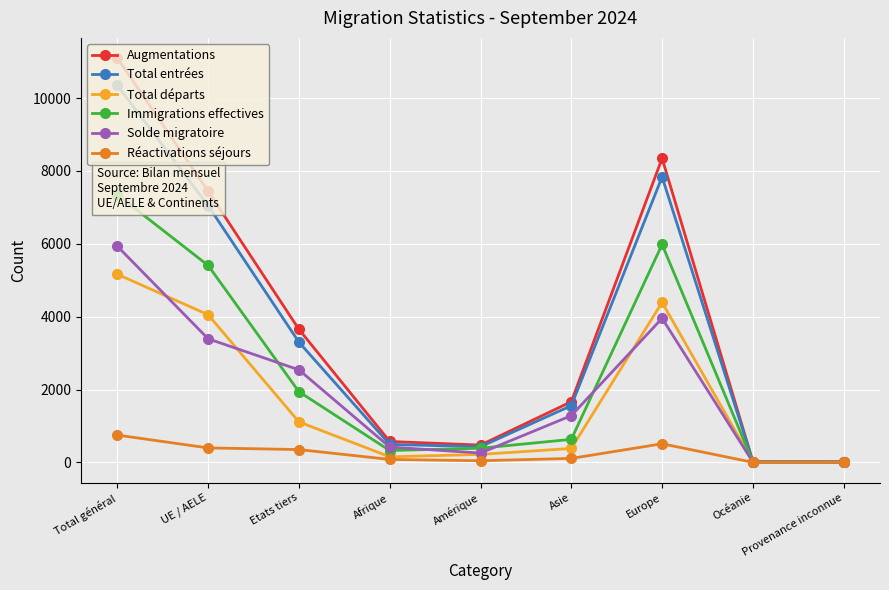

How many data points does each series have?

9